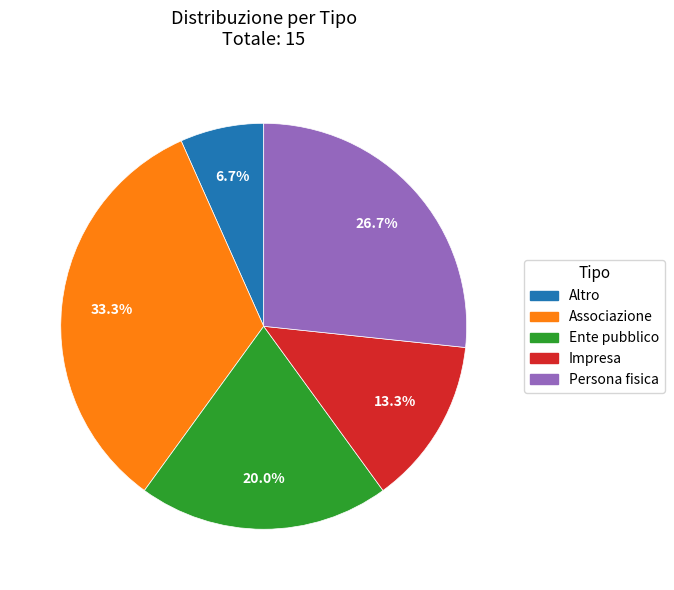

Does Altro account for over 50% of the chart?

No